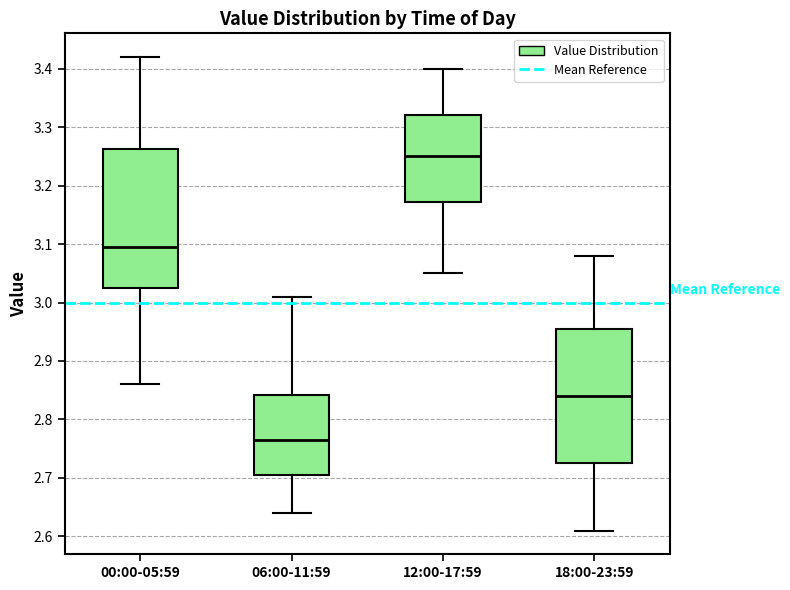

Which box's median line is the highest?

12:00-17:59